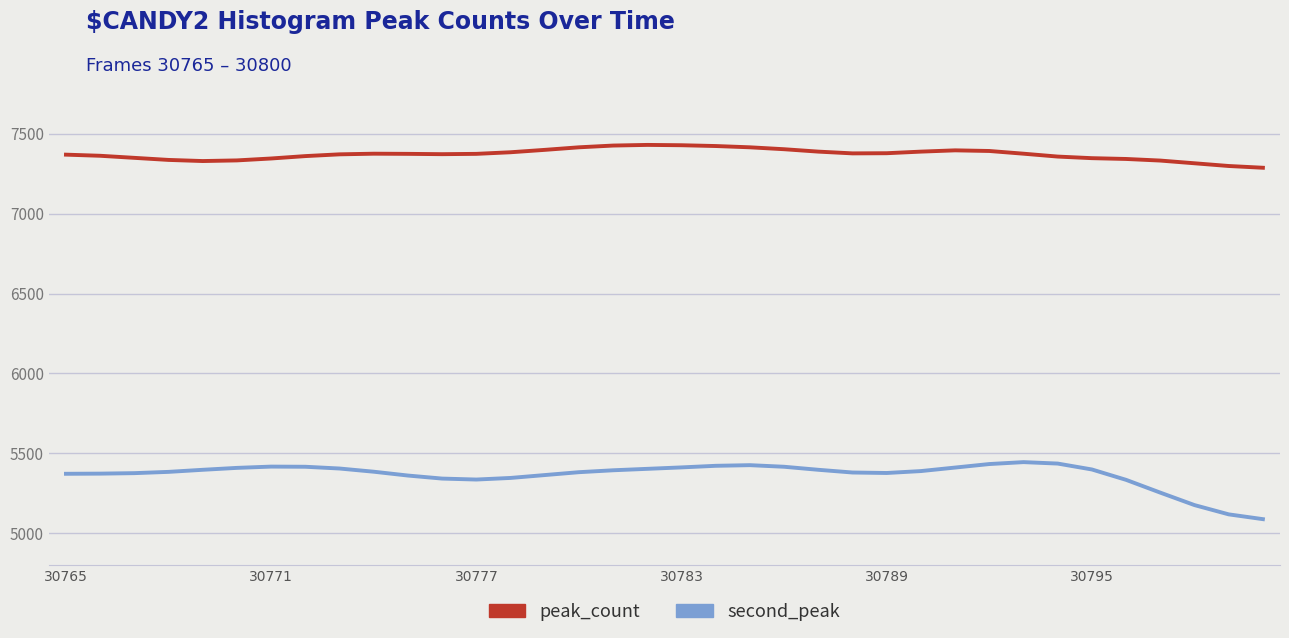

What is the lowest value of the peak_count series?

7288